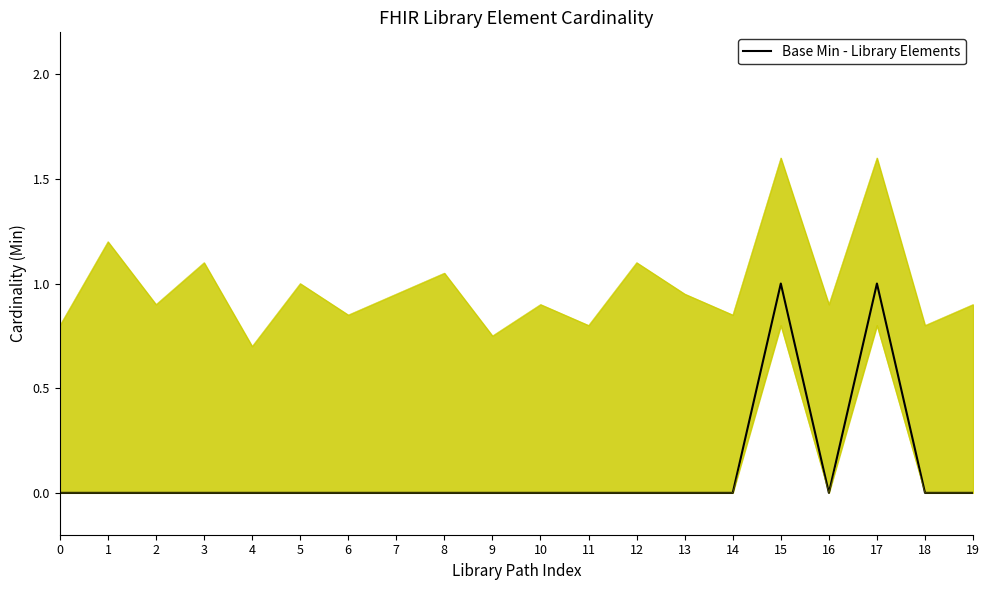

Reading left to right, extract all data points from this chart.

0=0	1=0	2=0	3=0	4=0	5=0	6=0	7=0	8=0	9=0	10=0	11=0	12=0	13=0	14=0	15=1	16=0	17=1	18=0	19=0